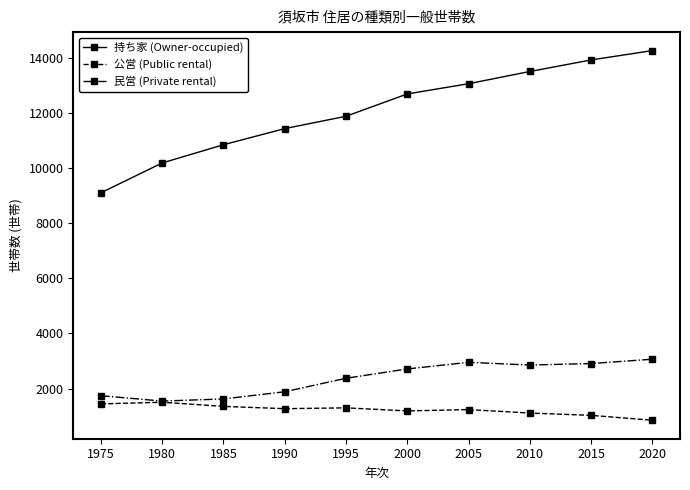

True or false: 持ち家 (Owner-occupied) has more than 2 interior local peaks.

False